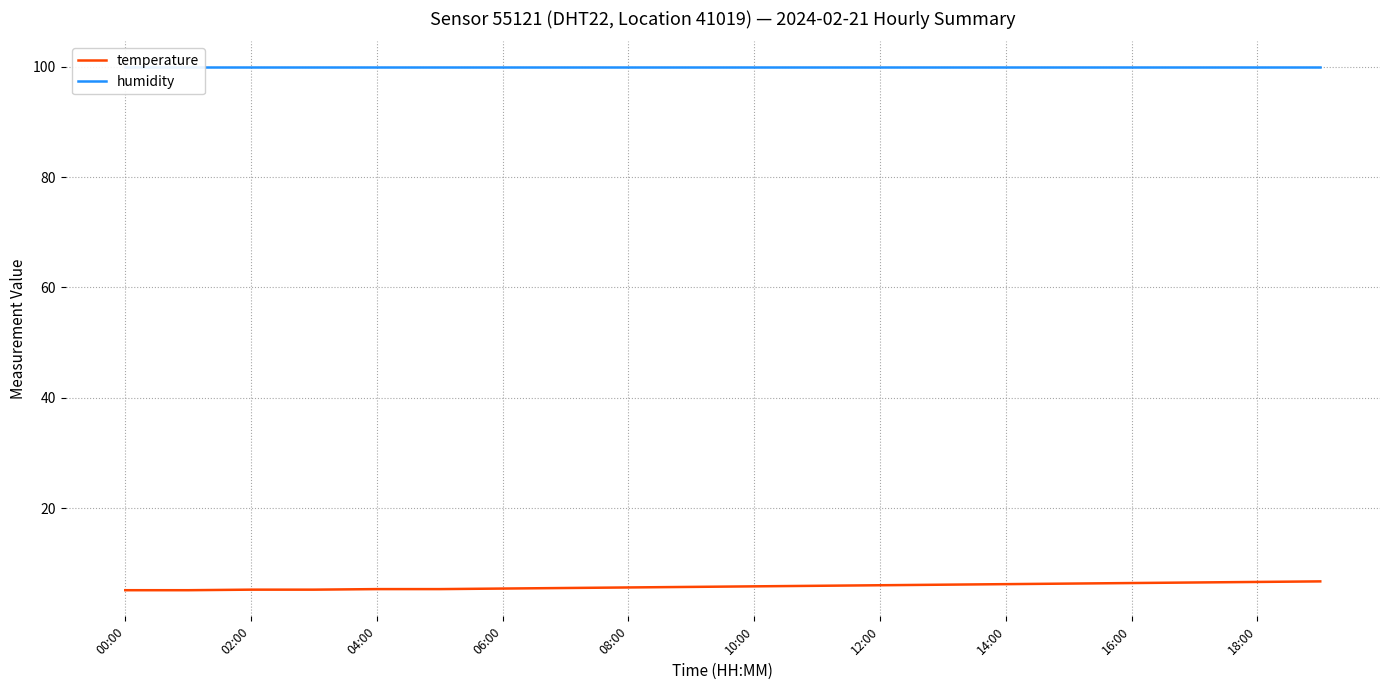

List the series in order of their overall mean, lowest first.

temperature, humidity